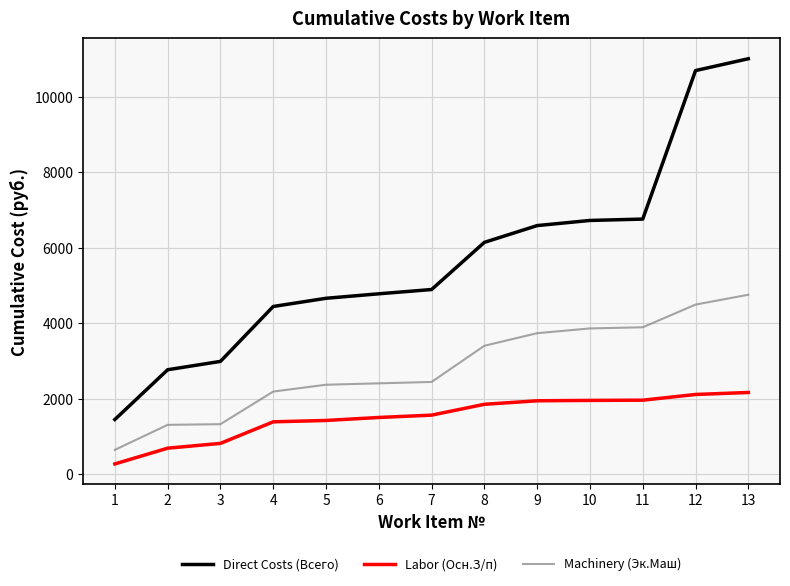

Which series has the largest total across all categories?

Direct Costs (Всего)